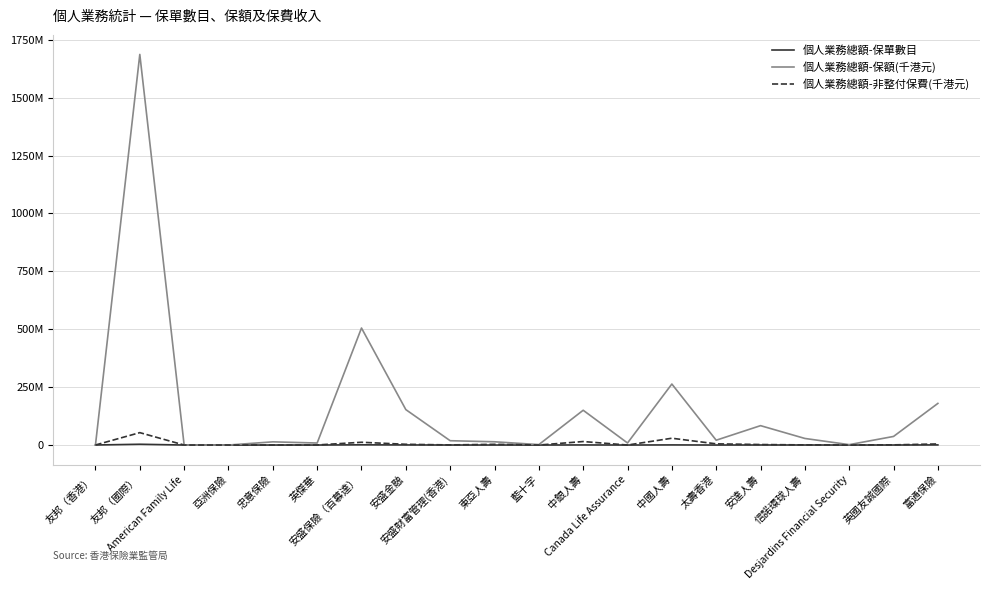

Is this an area chart (filled region under the line)?

No